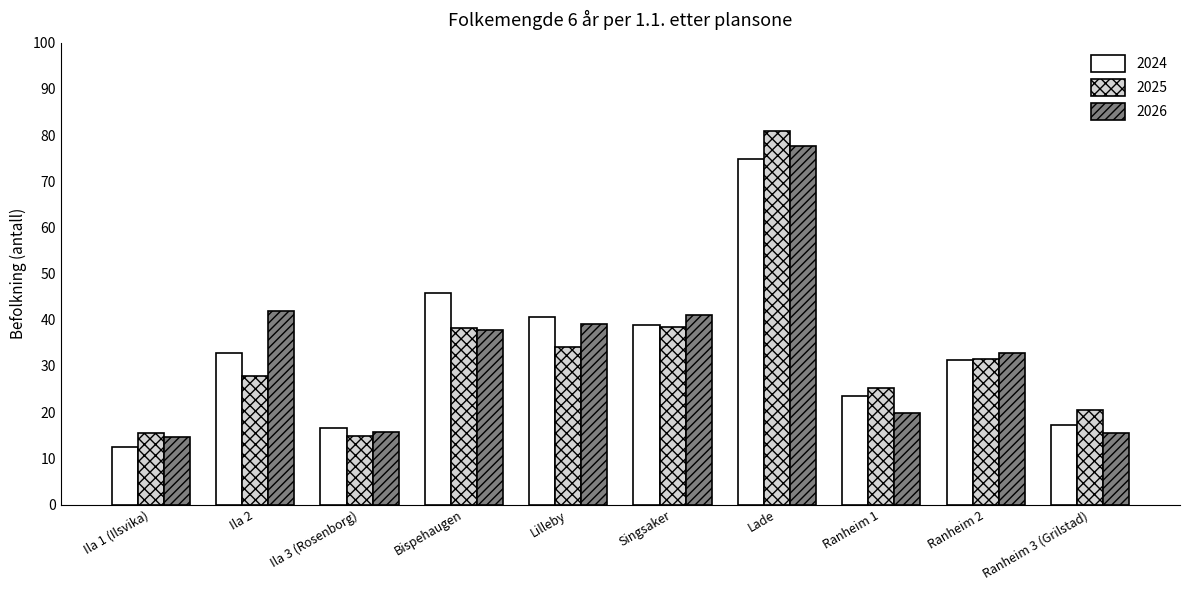

Between Ila 1 (Ilsvika) and Ranheim 1, which series saw the biggest shift?

2024